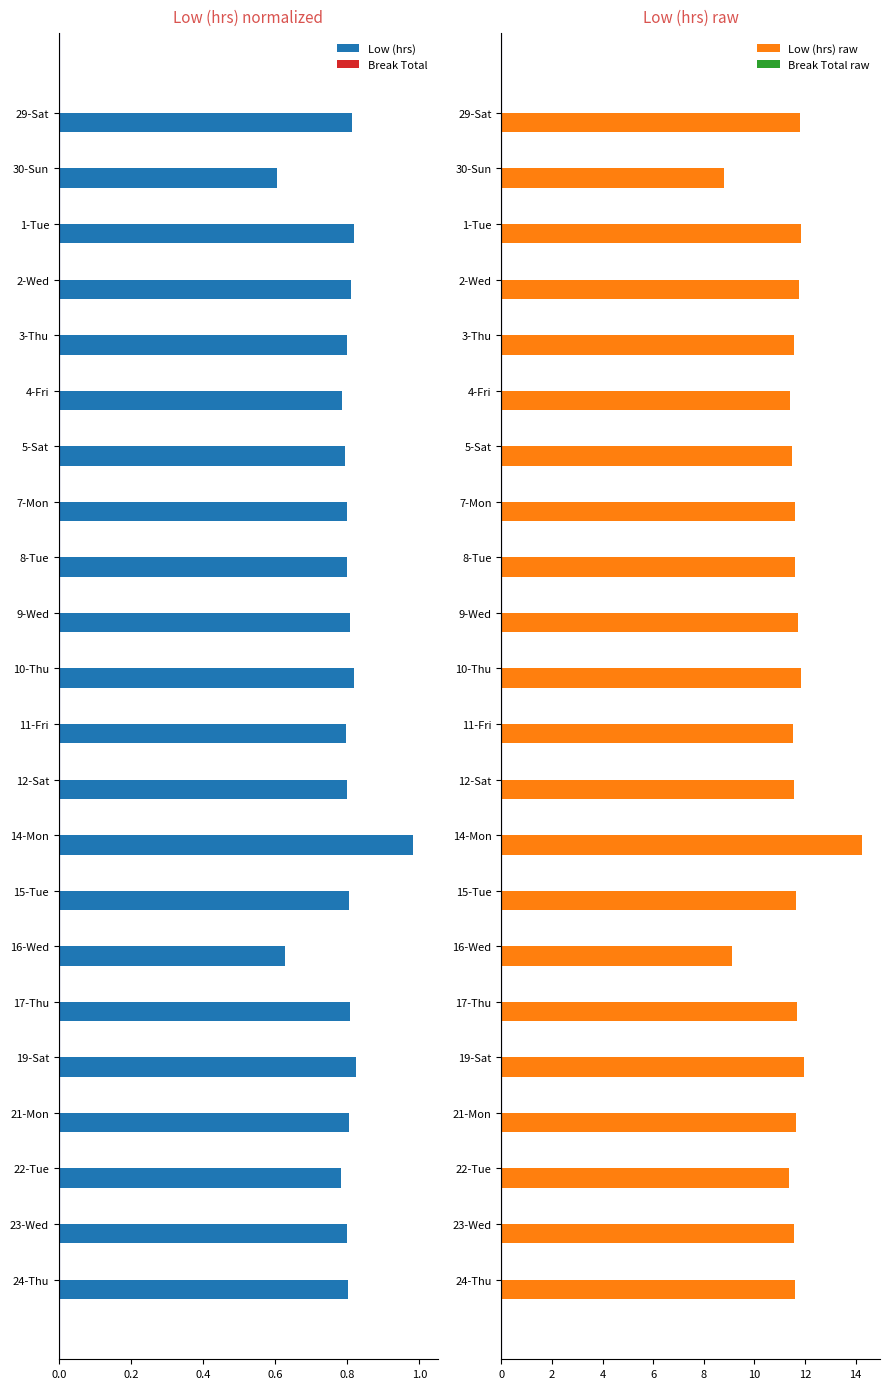

The value of Low (hrs) at 21-Mon is 0.8. True or false?

True